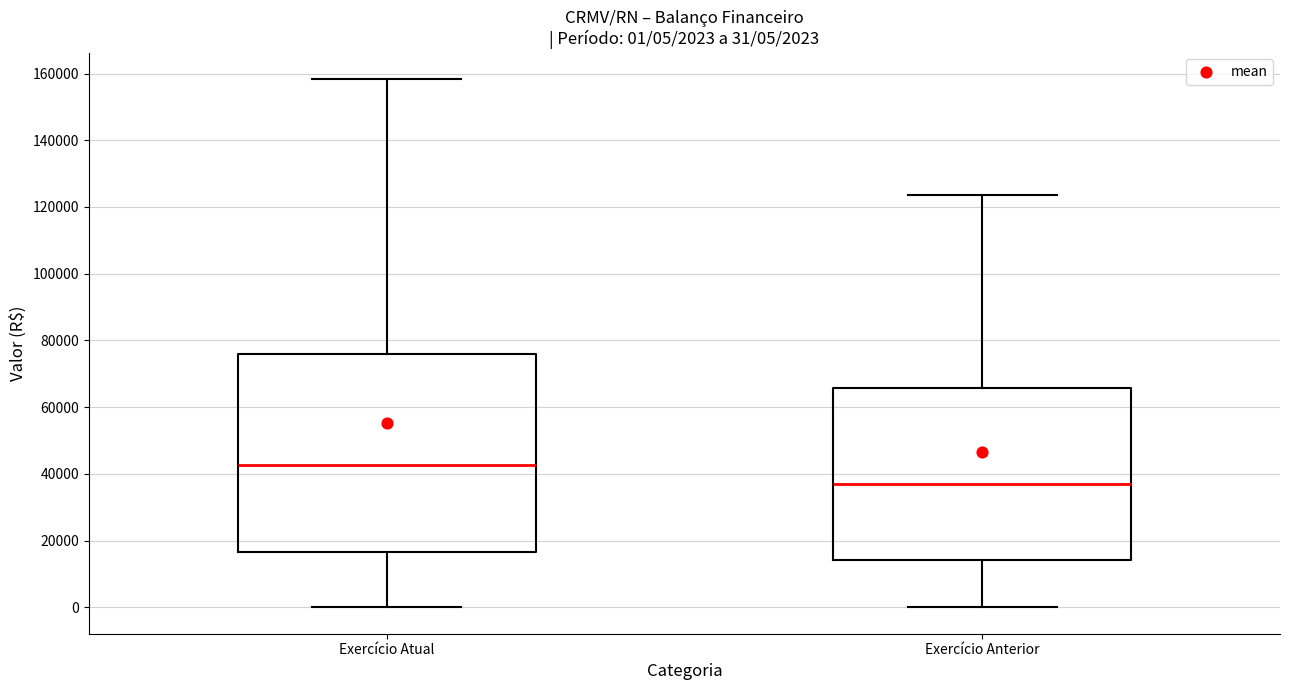

Which box's median line is the highest?

Exercício Atual